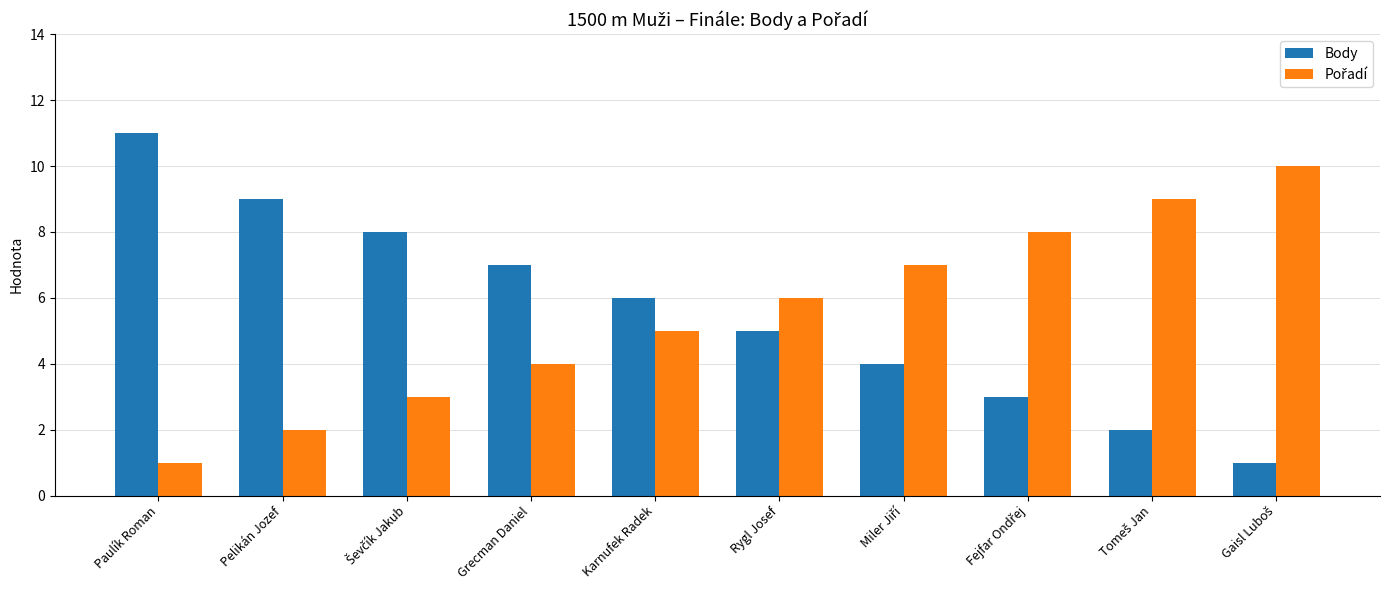

What is the spread (max minus min) of values at Pelikán Jozef?

7